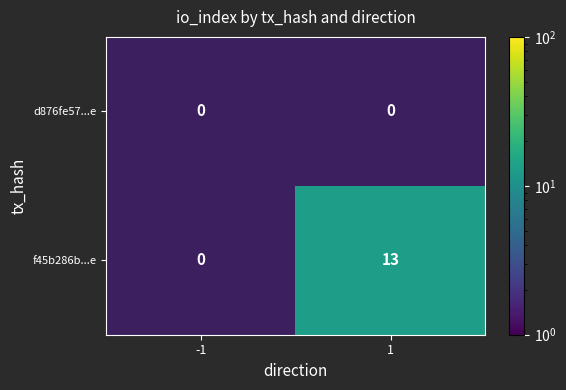

What is the maximum value shown in the chart?

13.0